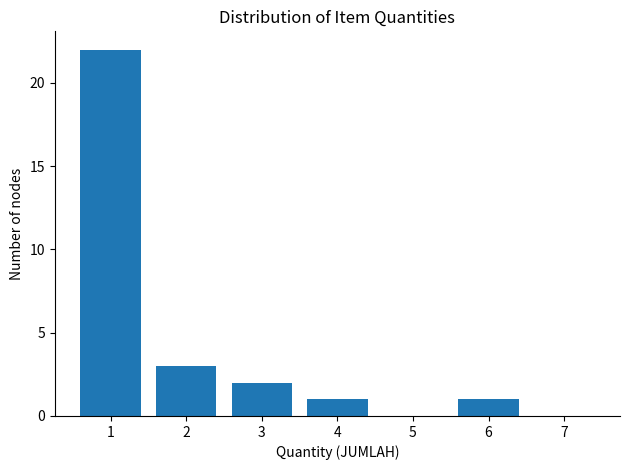

Reading right to left, list all the values displayed in this chart.

7=0	6=1	5=0	4=1	3=2	2=3	1=22